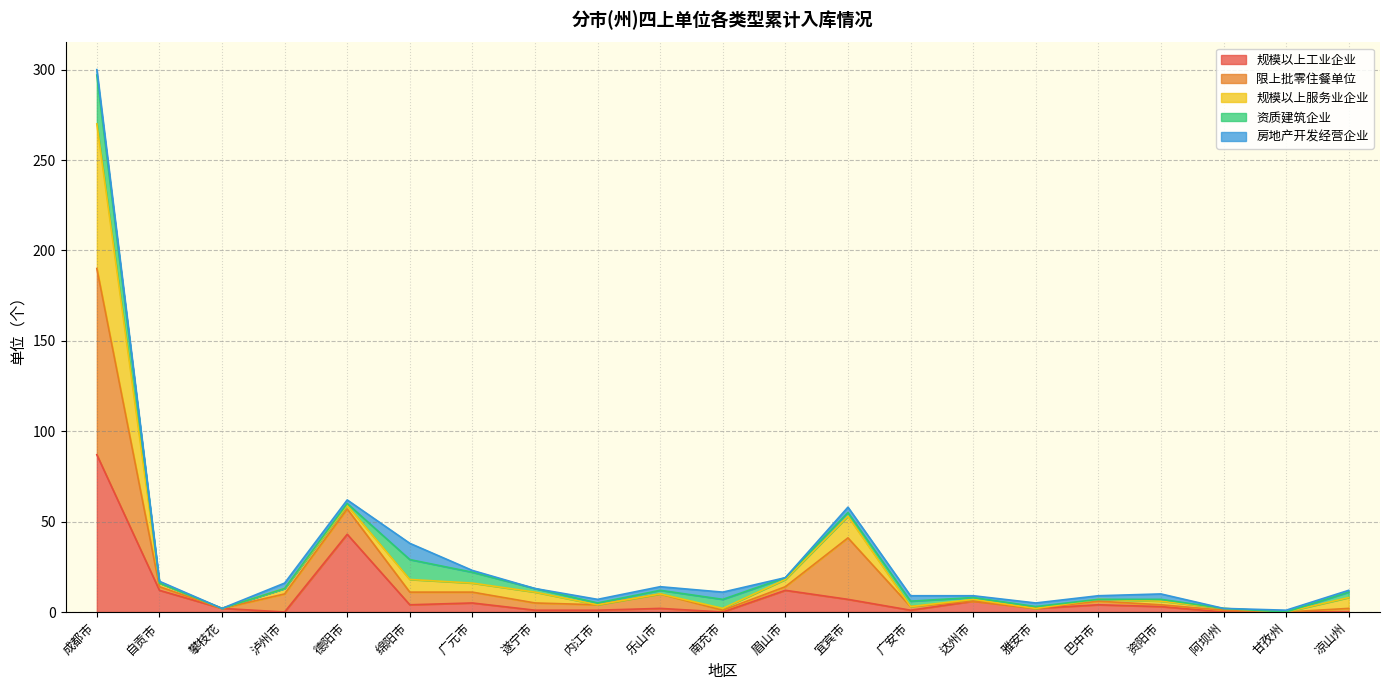

The 规模以上工业企业 series shows 87 at 成都市. True or false?

True